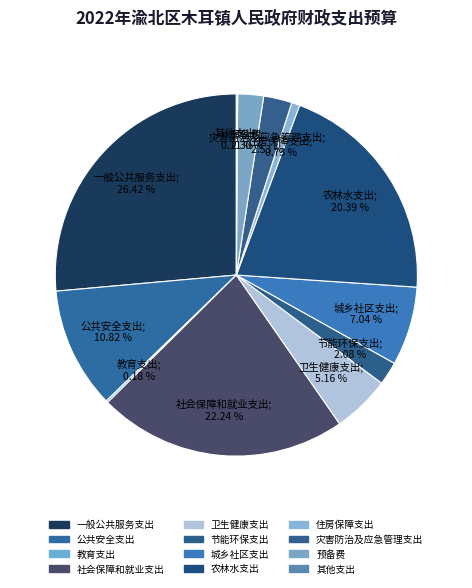

Which slice is the smallest?

其他支出